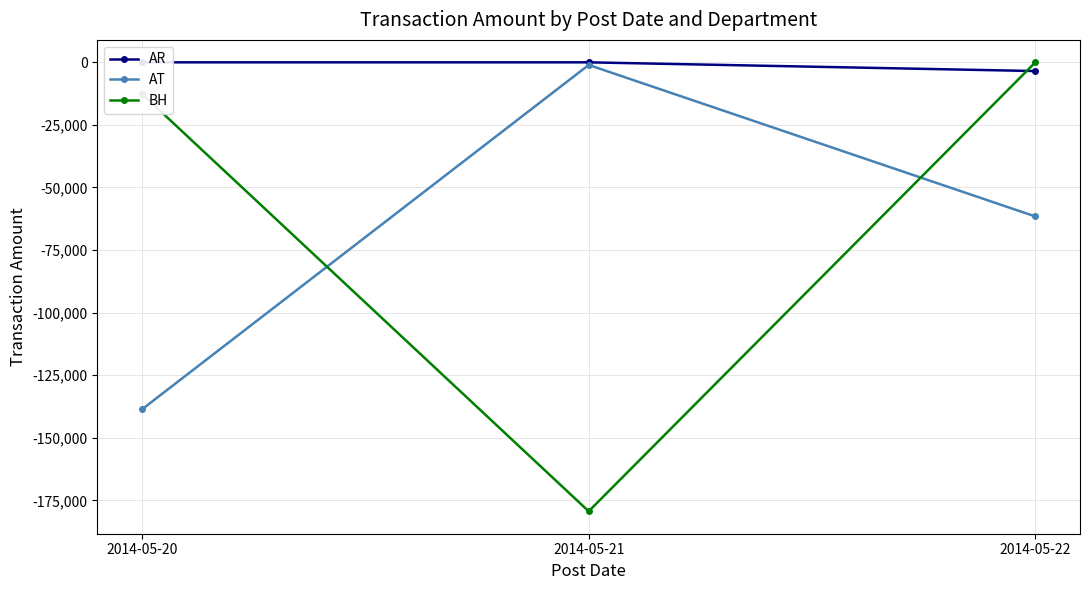

True or false: AR has a value of -3480.0 at 2014-05-22.

True